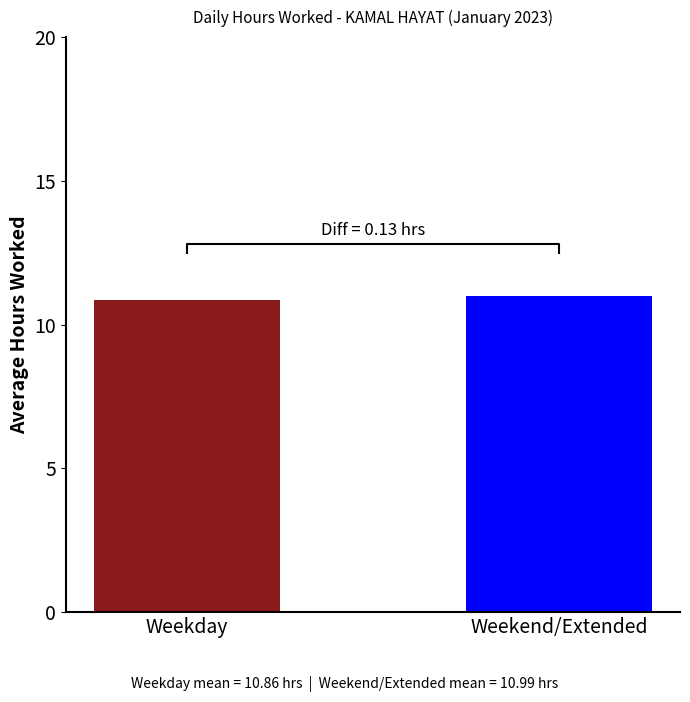

Rank the categories by value from highest to lowest.

Weekend/Extended, Weekday